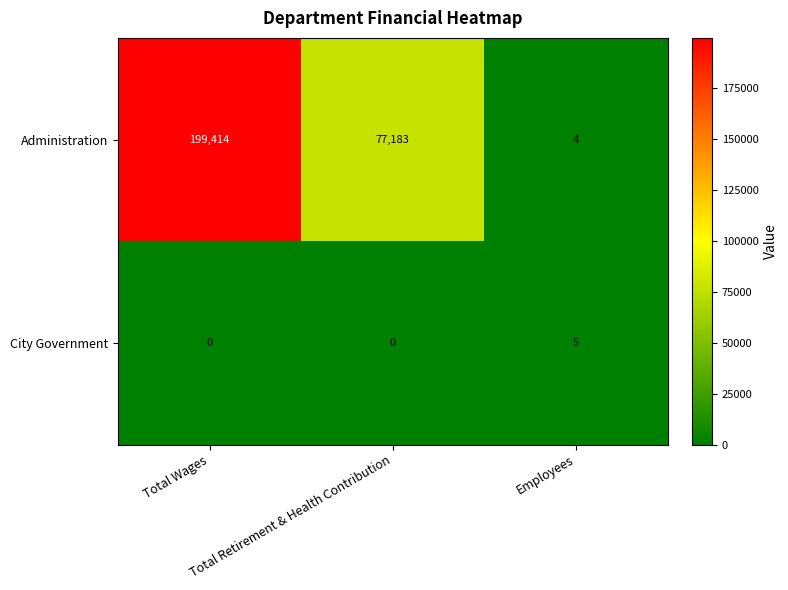

What is the sum of all City Government values?

5